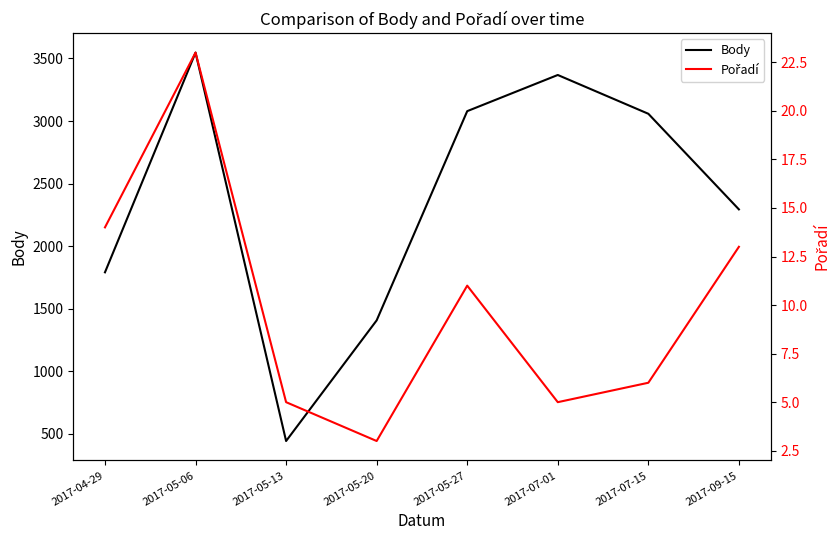

What is the sum of all Pořadí values?

80